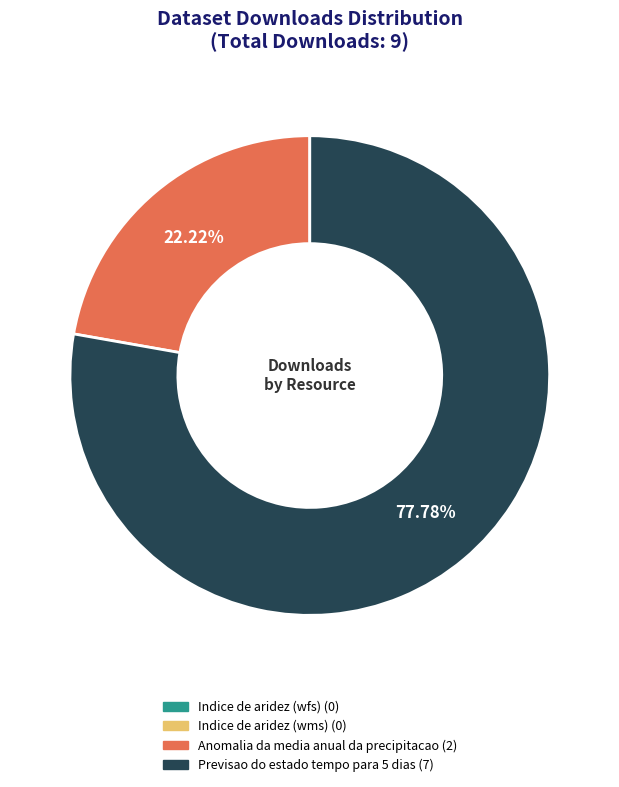

To the nearest percent, what is the average slice percentage?

25%